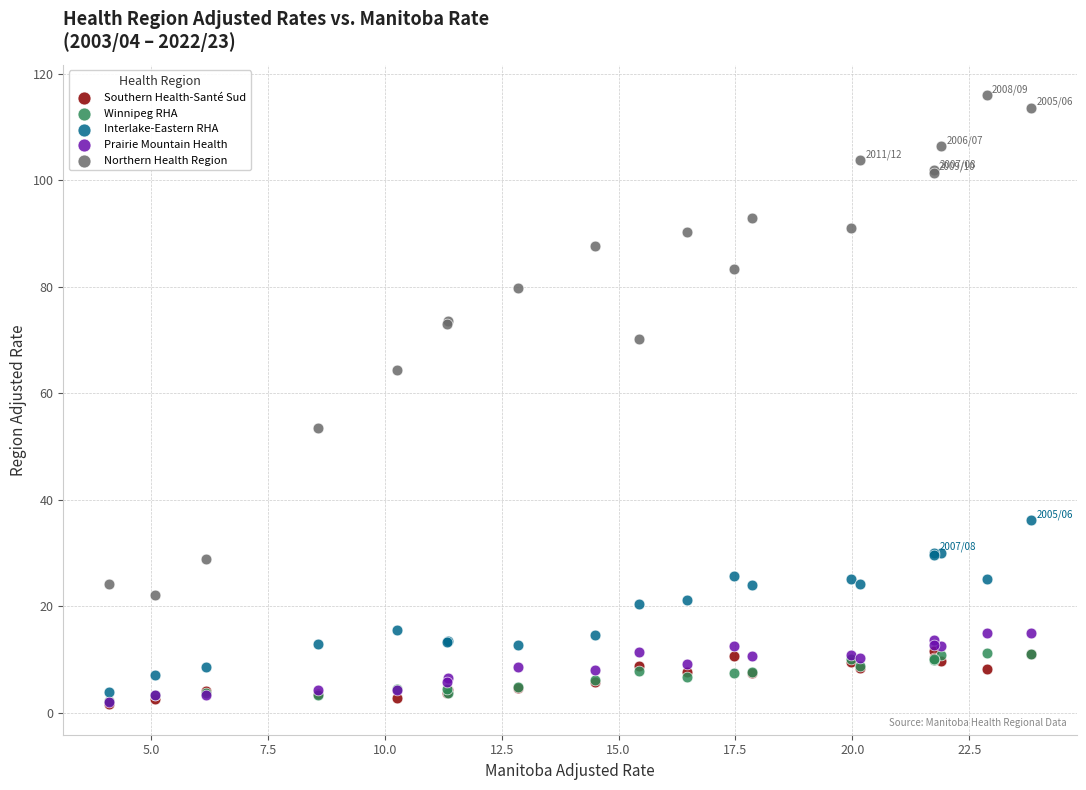

Which series contains the highest Y value?

Northern Health Region